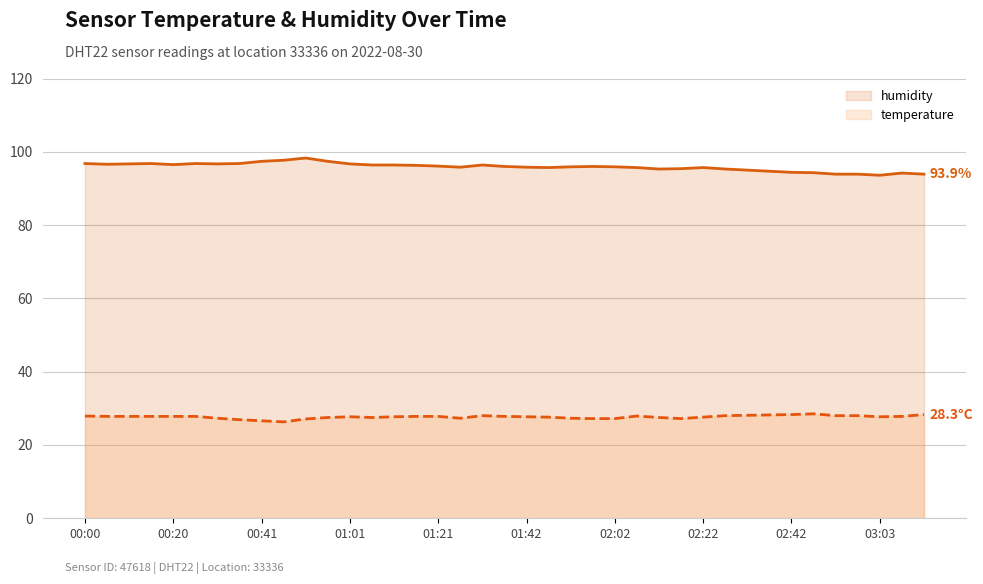

Reading left to right, what are all the values shown in this chart?

humidity: 96.8	96.6	96.7	96.8	96.5	96.8	96.7	96.8	97.4	97.7	98.3	97.4	96.7	96.4	96.4	96.3	96.1	95.8	96.4	96.0	95.8	95.7	95.9	96.0	95.9	95.7	95.3	95.4	95.7	95.3	95.0	94.7	94.4	94.3	93.9	93.9	93.6	94.2	93.9
temperature: 27.9	27.8	27.8	27.8	27.8	27.8	27.3	26.9	26.6	26.3	27.1	27.5	27.7	27.5	27.7	27.8	27.8	27.3	28.0	27.8	27.7	27.6	27.3	27.2	27.2	27.9	27.5	27.2	27.6	28.0	28.1	28.2	28.3	28.5	28.0	28.0	27.7	27.8	28.3